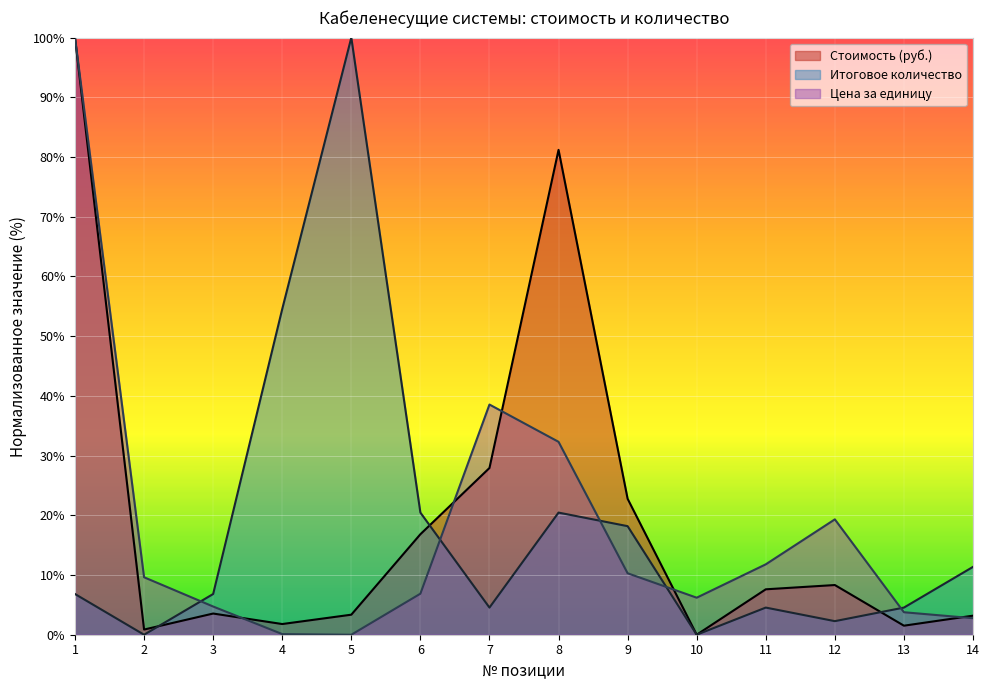

Where is the first local maximum for Итоговое количество?

5